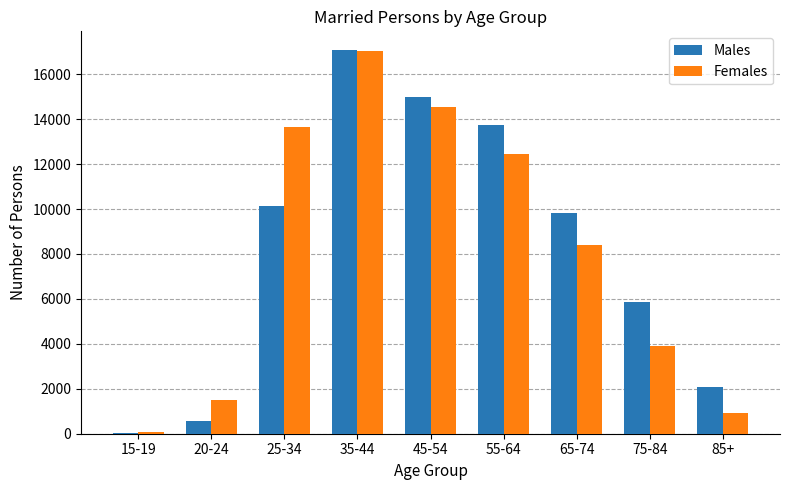

What is the highest value of the Females series?

17045